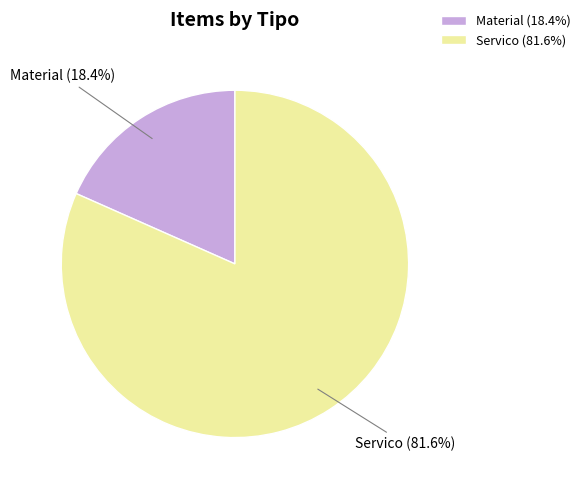

Between Material and Servico, which is larger?

Servico